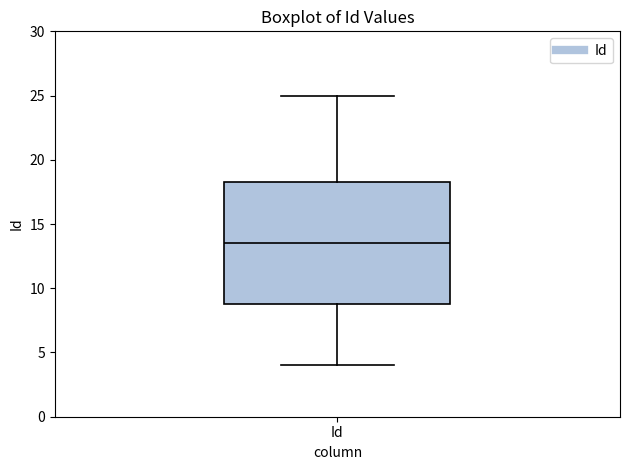

Where does the median line of the box for Id sit on the y-axis? The values are not printed on the chart, so give them approximately, as read against the axis.

13.5